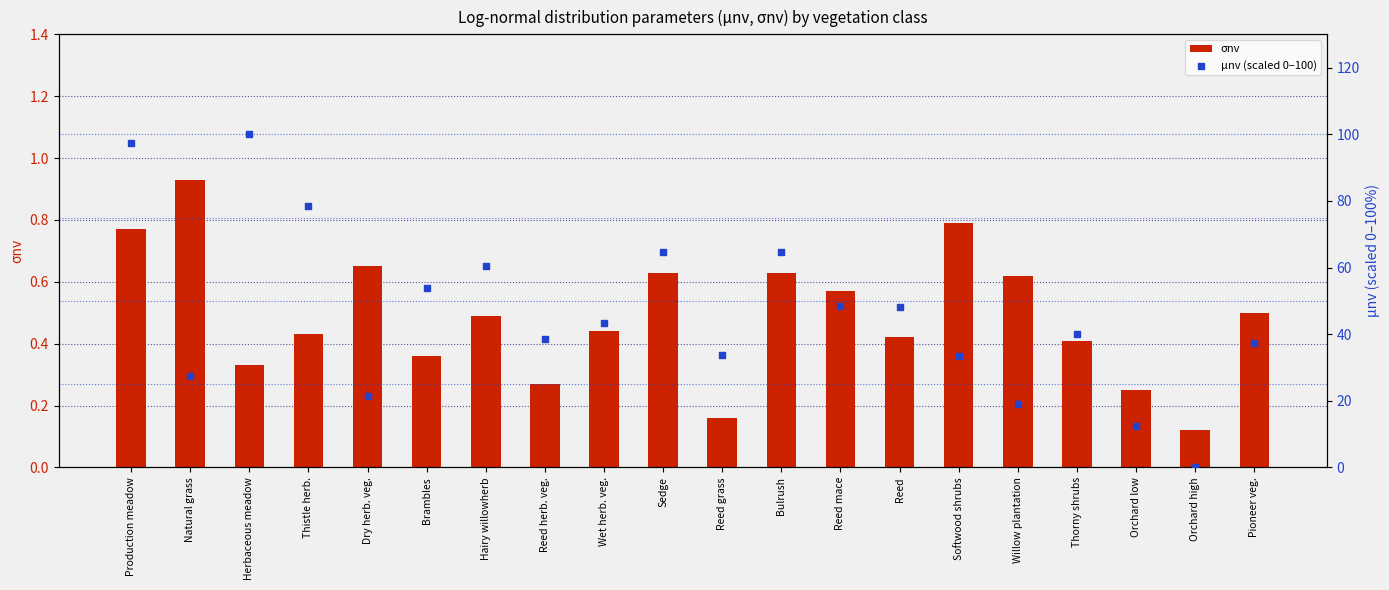

Which series has the widest spread of Y values?

μnv (scaled 0–100)